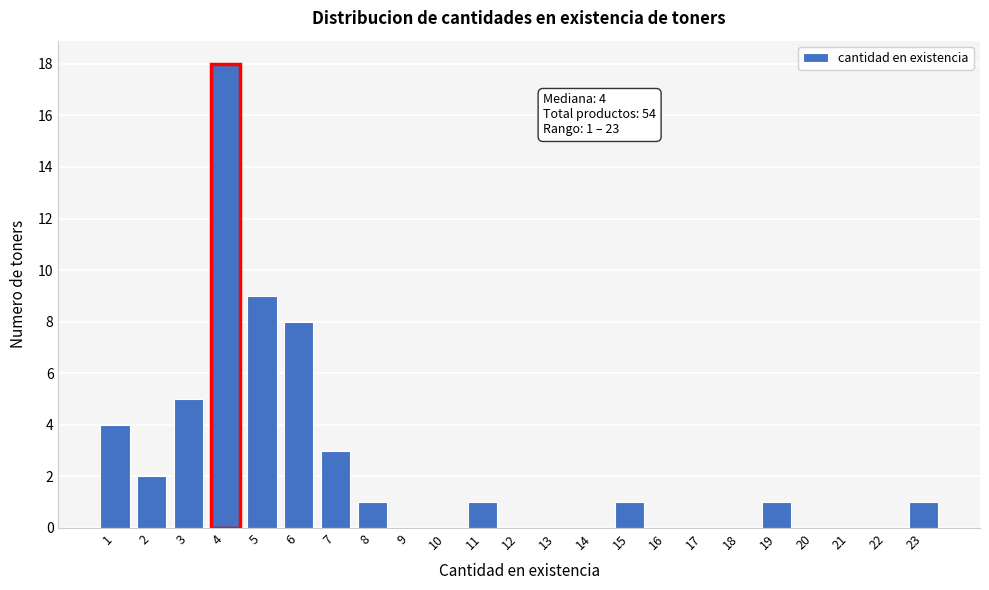

Reading left to right, transcribe all the data shown in this chart.

1=4	2=2	3=5	4=18	5=9	6=8	7=3	8=1	9=0	10=0	11=1	12=0	13=0	14=0	15=1	16=0	17=0	18=0	19=1	20=0	21=0	22=0	23=1